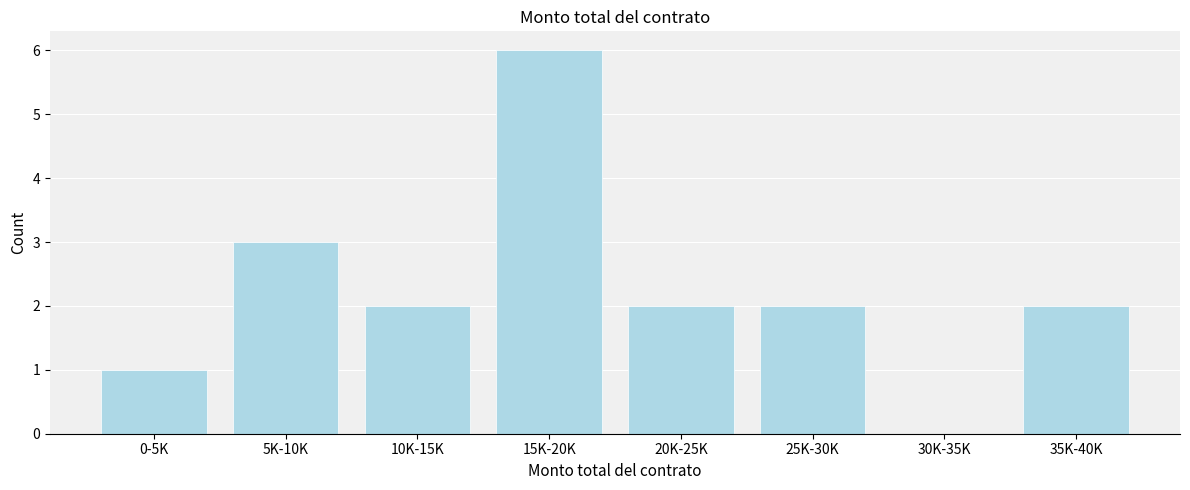

Reading left to right, what are all the values shown in this chart?

0-5K=1	5K-10K=3	10K-15K=2	15K-20K=6	20K-25K=2	25K-30K=2	30K-35K=0	35K-40K=2